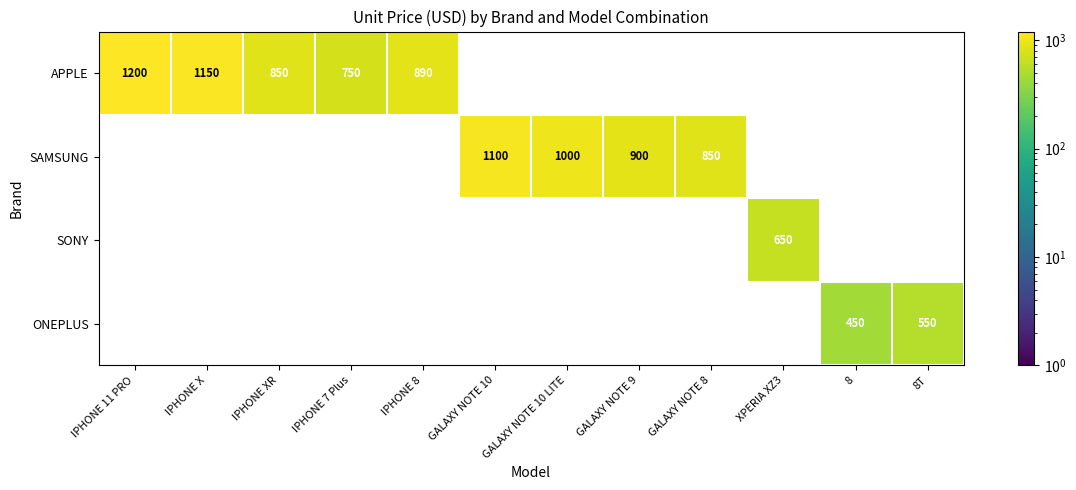

Is it true that SAMSUNG equals 850 at GALAXY NOTE 8?

True